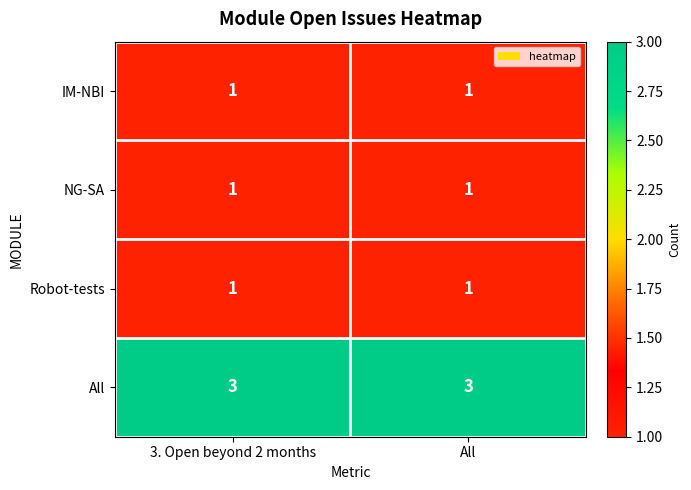

Which series has the largest total across all categories?

All